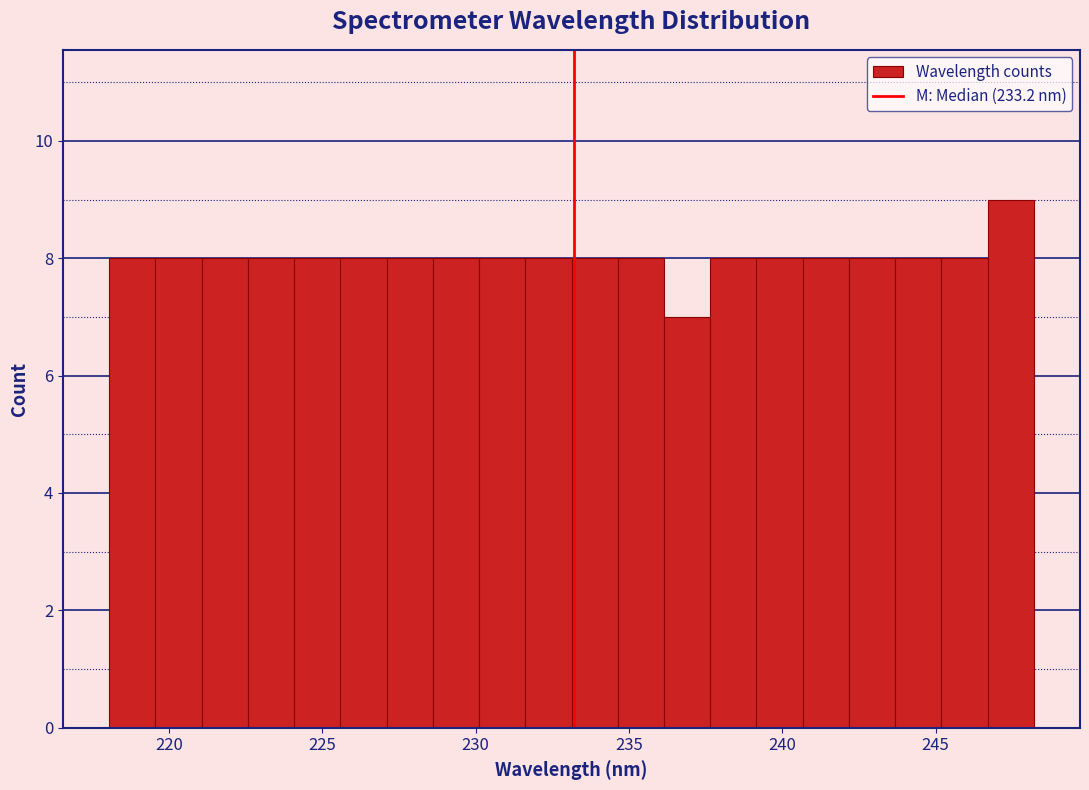

Read against the x-axis, roughly where is the centre of the tallest bar?

247.5